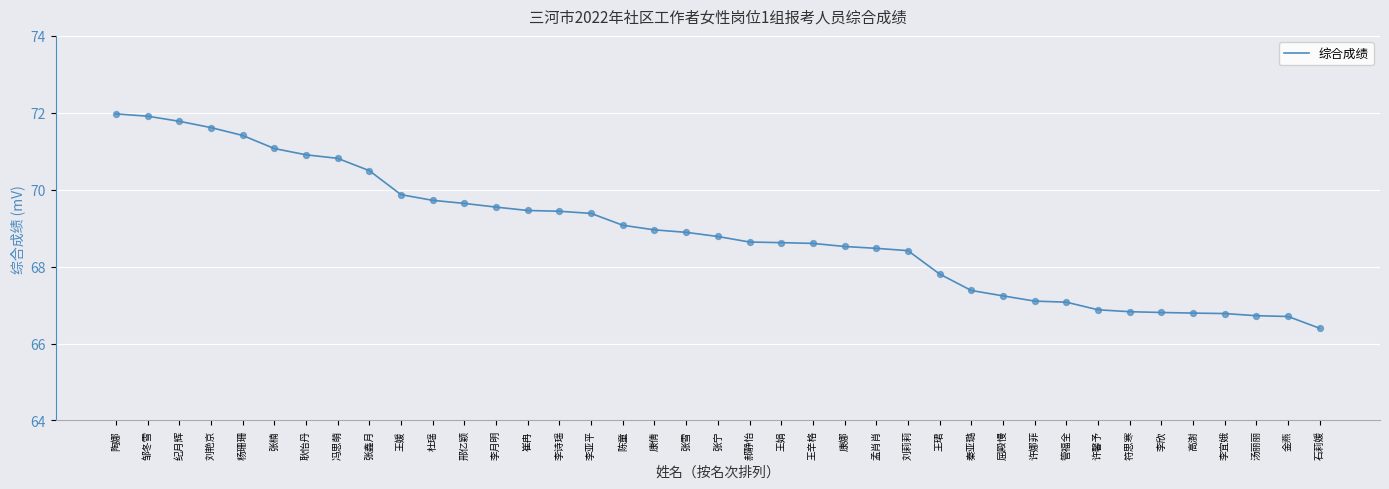

What is the change in value from 张雪 to 许馨予?

-2.0